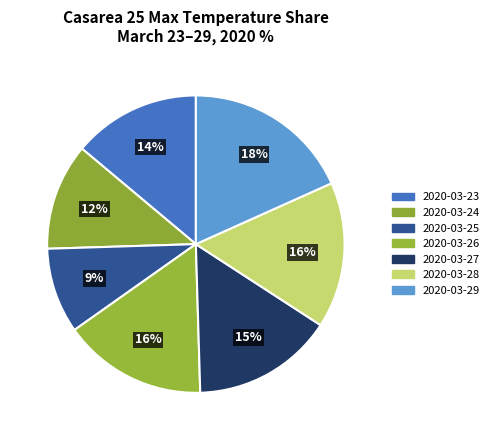

Is it true that 2020-03-23 is 14% of the pie?

True